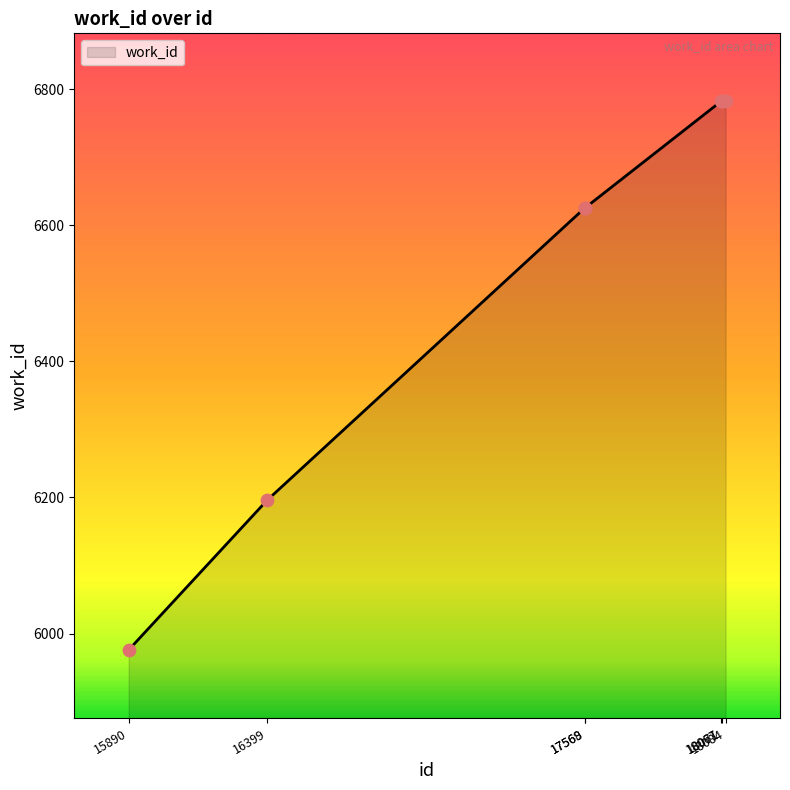

Approximately how many times larger is the value at 15890 compared to 17568?

0.9